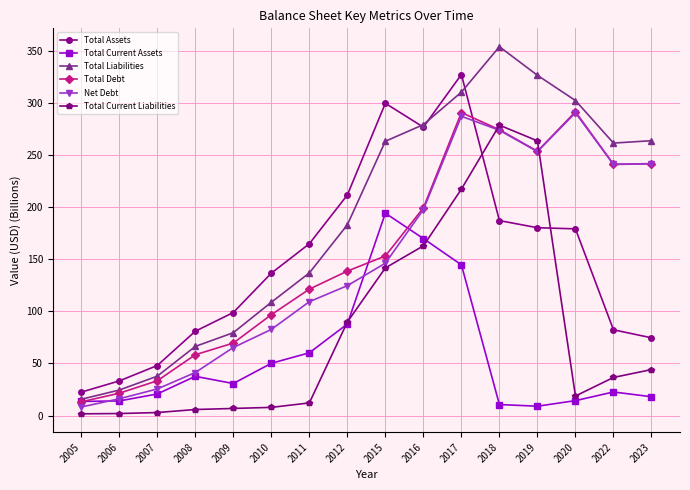

The value of Total Debt at 2012 is 138.6. True or false?

True